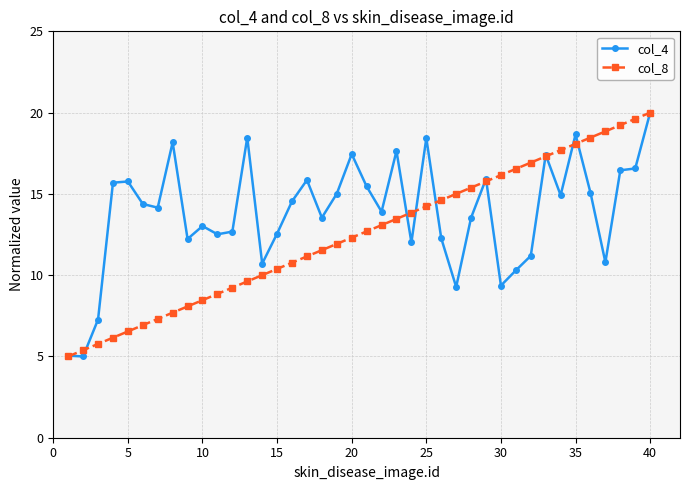

List the series in order of their overall mean, lowest first.

col_8, col_4